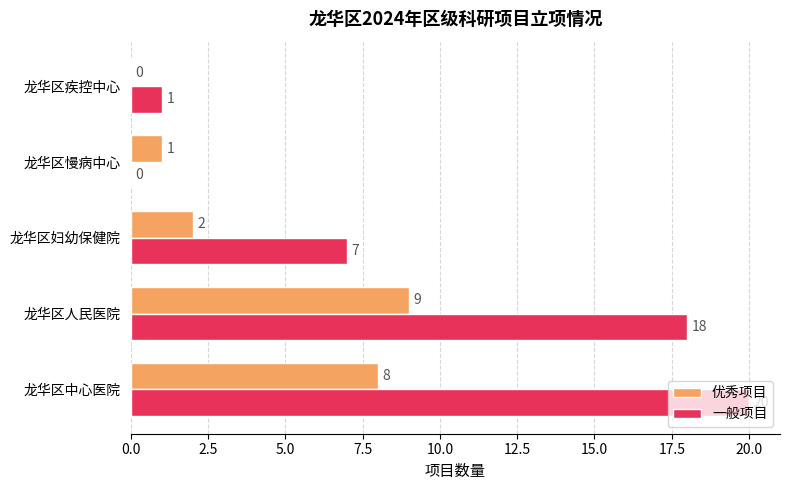

What is the greatest value displayed?

20